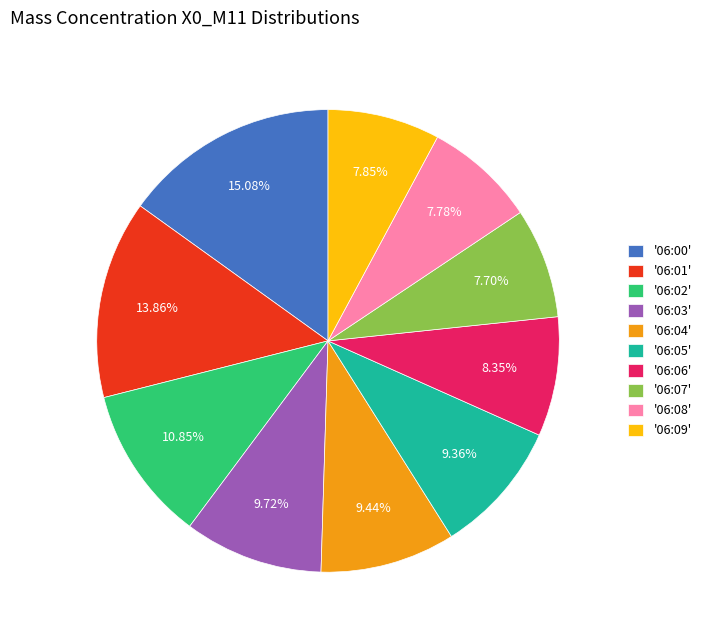

How many slices are in this pie chart?

10